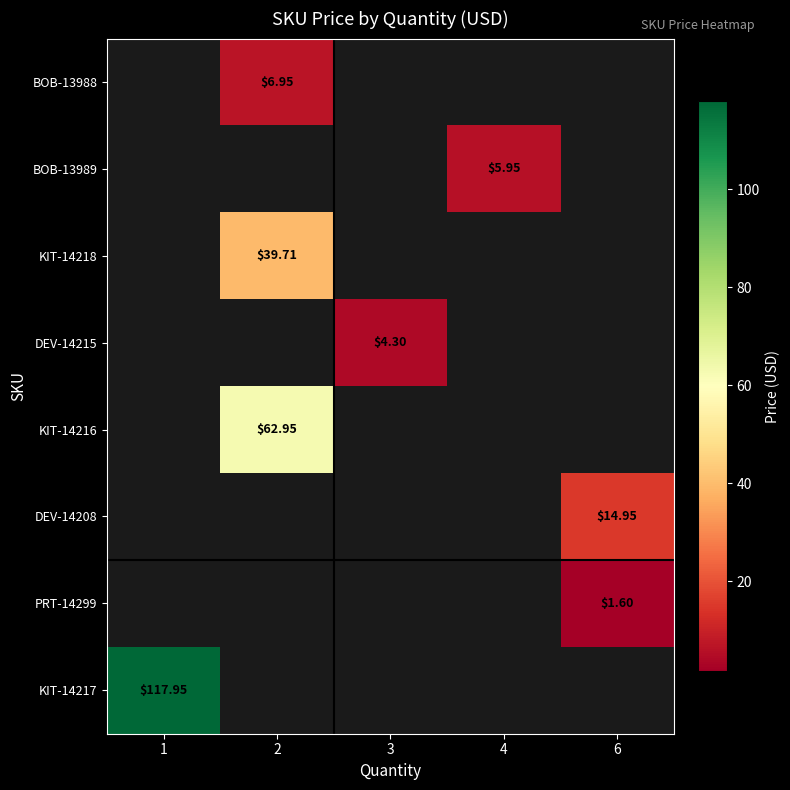

Which has a higher value, 3 or 4?

4